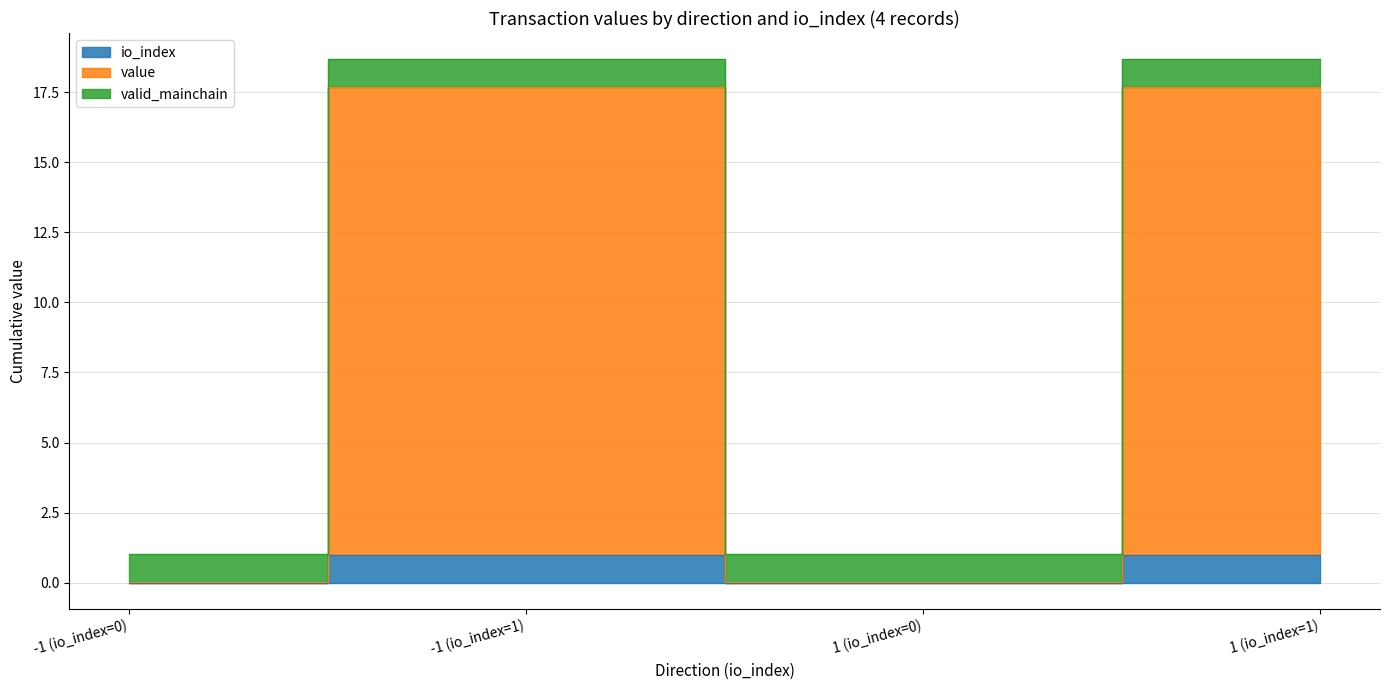

True or false: value has a value of 1.8 at -1 (io_index=1).

False